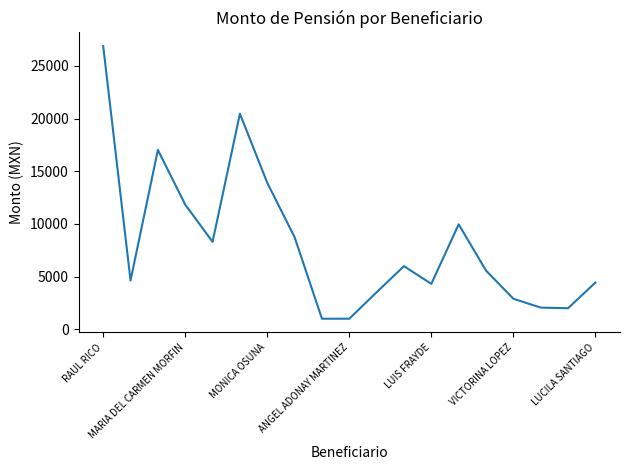

Does the chart display data point markers on the line(s)?

No